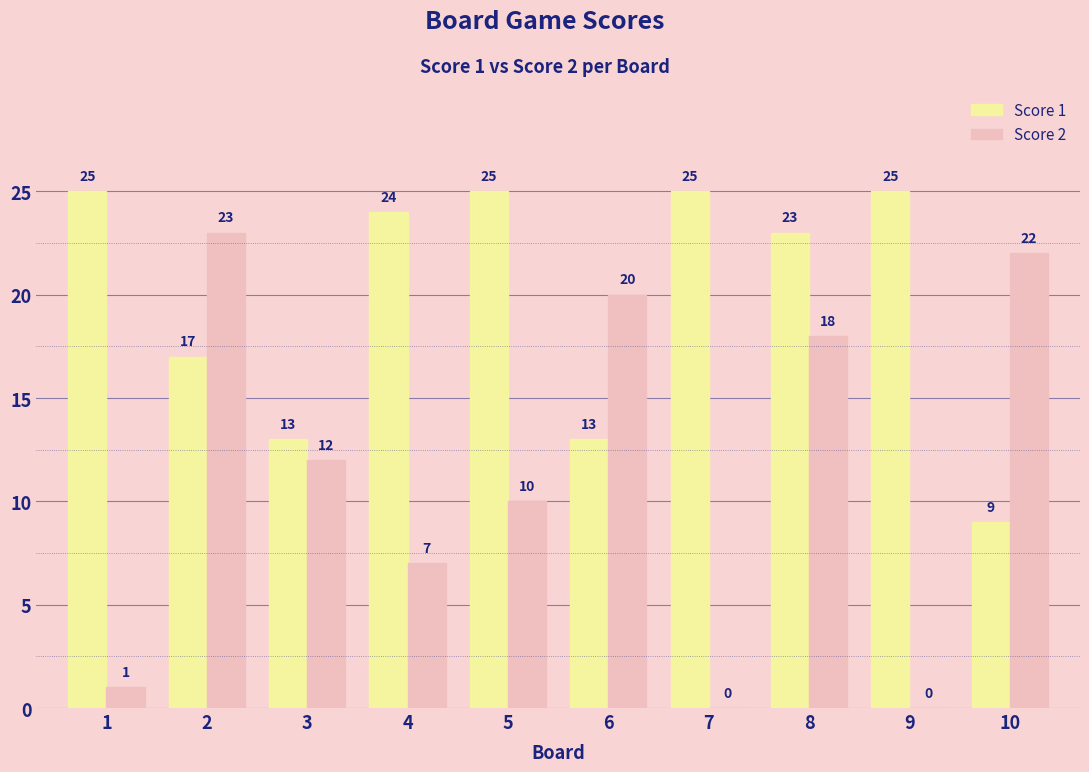

Reading right to left, transcribe all the data shown in this chart.

Score 1: 9	25	23	25	13	25	24	13	17	25
Score 2: 22	0	18	0	20	10	7	12	23	1